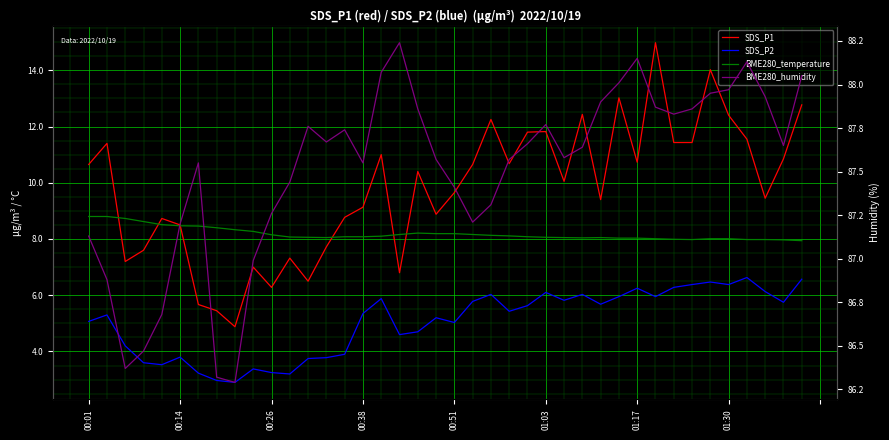

Reading left to right, list all the values displayed in this chart.

SDS_P1: 10.7	11.4	7.2	7.6	8.7	8.5	5.7	5.5	4.9	7.0	6.3	7.3	6.5	7.7	8.8	9.1	11.0	6.8	10.4	8.9	9.7	10.7	12.2	10.7	11.8	11.8	10.1	12.4	9.4	13.0	10.7	15.0	11.4	11.4	14.0	12.4	11.6	9.4	10.8	12.8
SDS_P2: 5.1	5.3	4.2	3.6	3.5	3.8	3.2	3.0	2.9	3.4	3.2	3.2	3.8	3.8	3.9	5.3	5.9	4.6	4.7	5.2	5.0	5.8	6.0	5.4	5.6	6.1	5.8	6.0	5.7	6.0	6.2	6.0	6.3	6.4	6.5	6.4	6.6	6.1	5.8	6.6
BME280_temperature: 8.8	8.8	8.7	8.6	8.5	8.5	8.5	8.4	8.3	8.3	8.2	8.1	8.1	8.1	8.1	8.1	8.1	8.2	8.2	8.2	8.2	8.2	8.1	8.1	8.1	8.1	8.1	8.0	8.1	8.0	8.0	8.0	8.0	8.0	8.0	8.0	8.0	8.0	8.0	7.9
BME280_humidity: 87.1	86.9	86.4	86.5	86.7	87.2	87.5	86.3	86.3	87.0	87.3	87.4	87.8	87.7	87.7	87.5	88.1	88.2	87.9	87.6	87.4	87.2	87.3	87.6	87.7	87.8	87.6	87.6	87.9	88.0	88.2	87.9	87.8	87.9	88.0	88.0	88.1	87.9	87.7	88.0